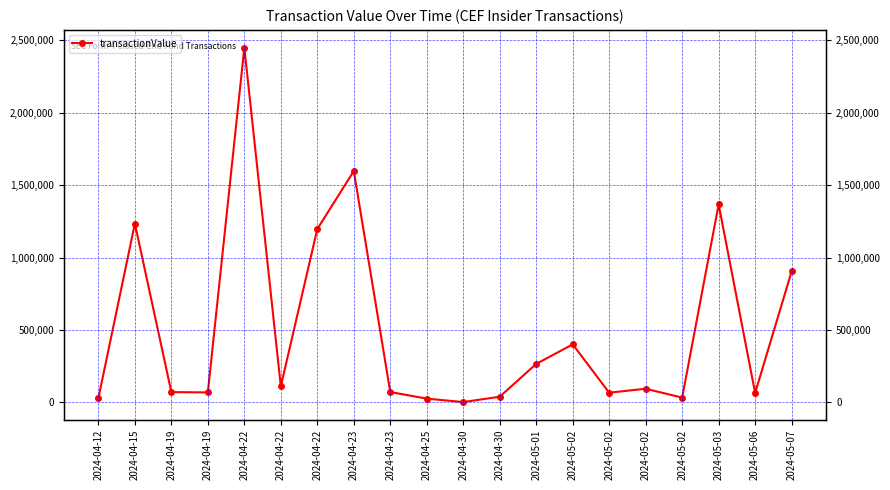

True or false: the data has more than 0 interior local peaks.

True